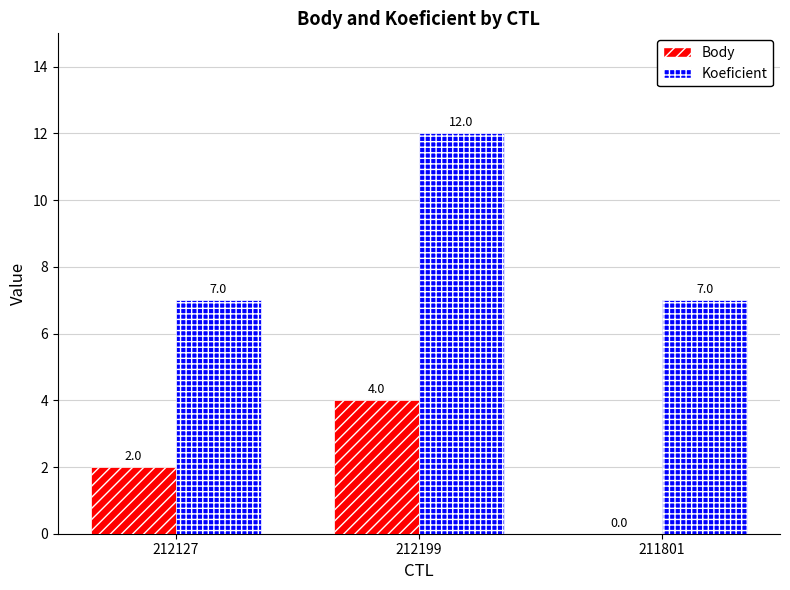

Count the Body values in the range 0 to 4.

3